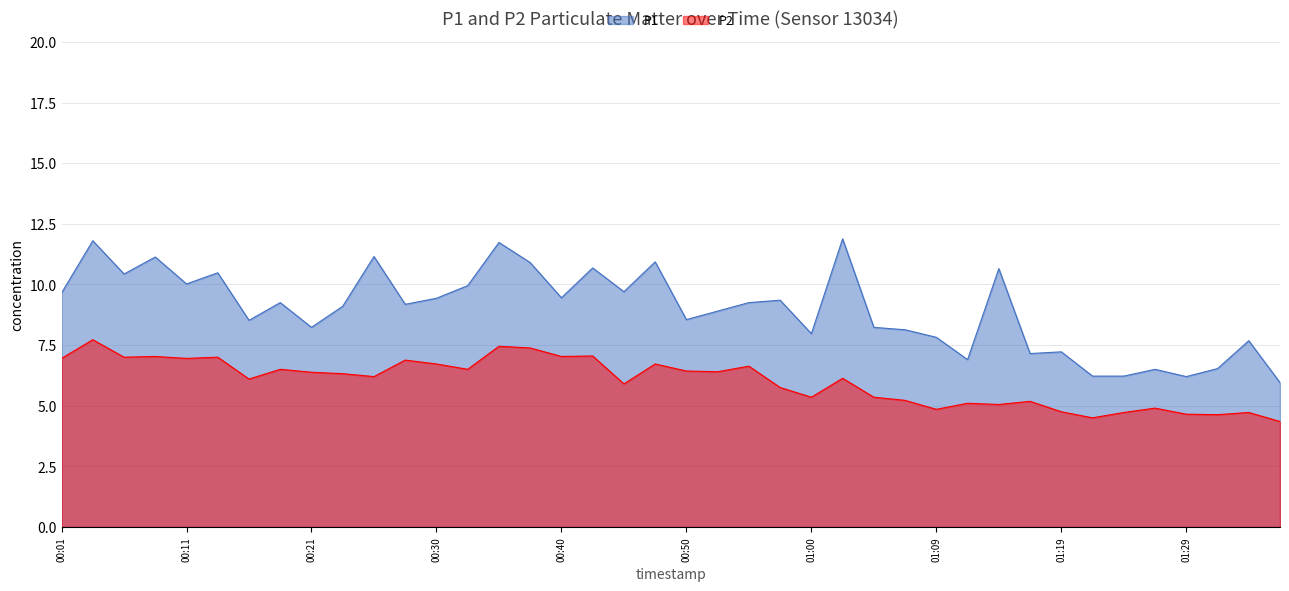

At which category does P1 reach its first local valley?

00:06